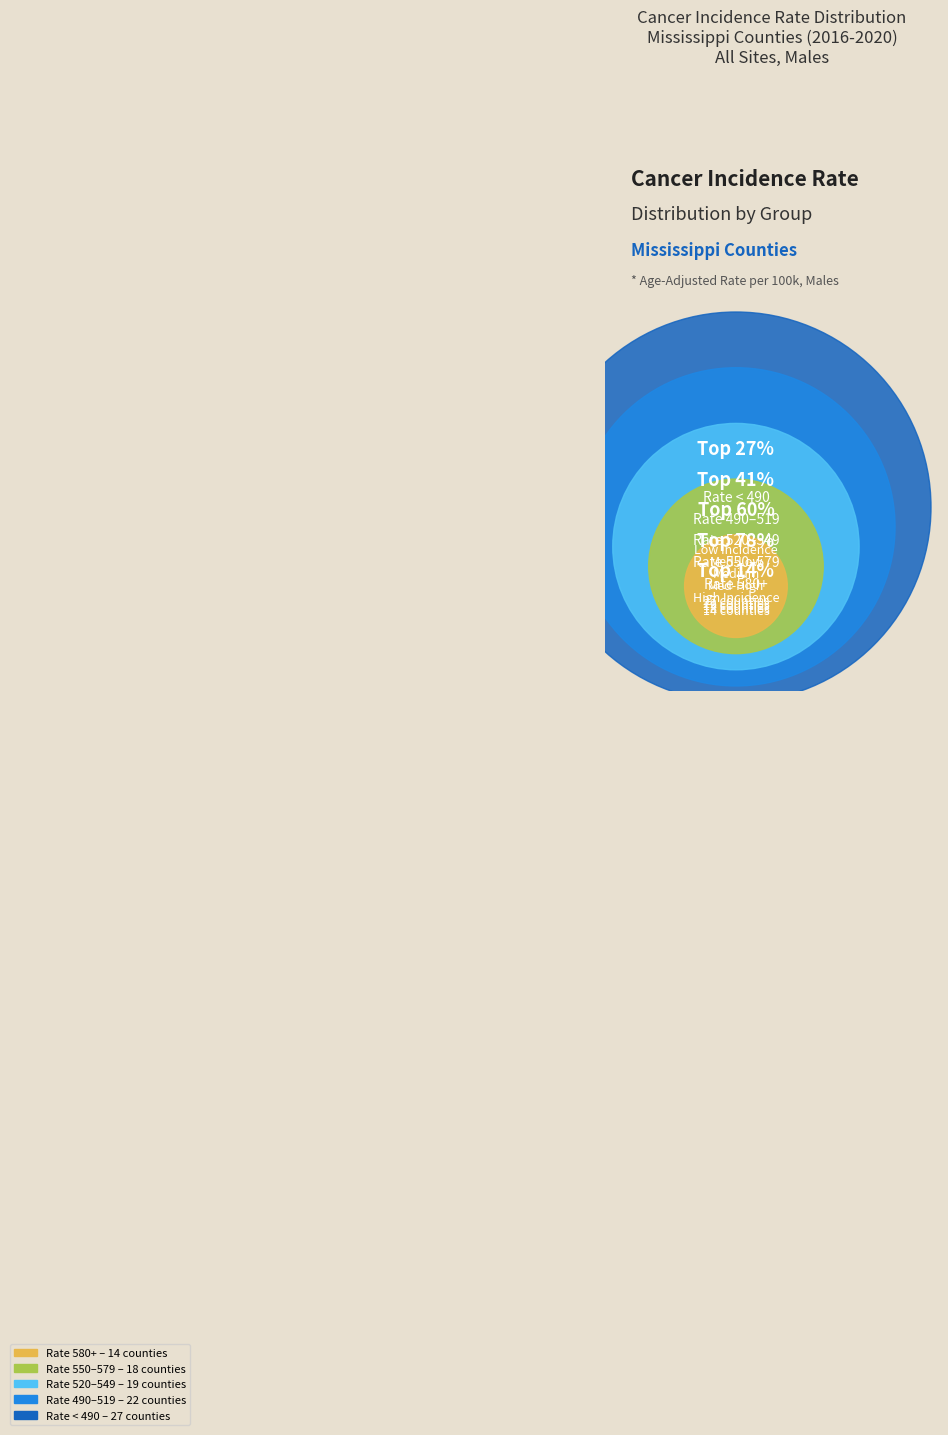

What percentage do stable and stable together represent?

67.0%